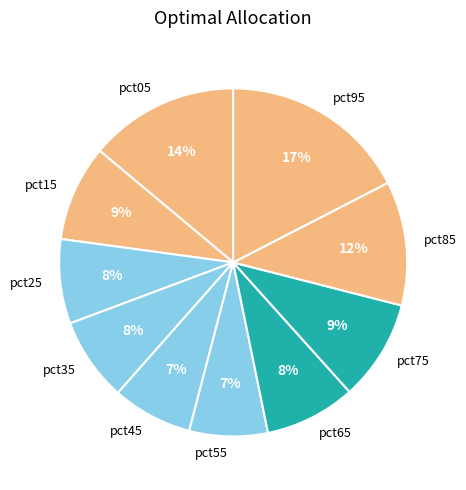

How many slices are in this pie chart?

10